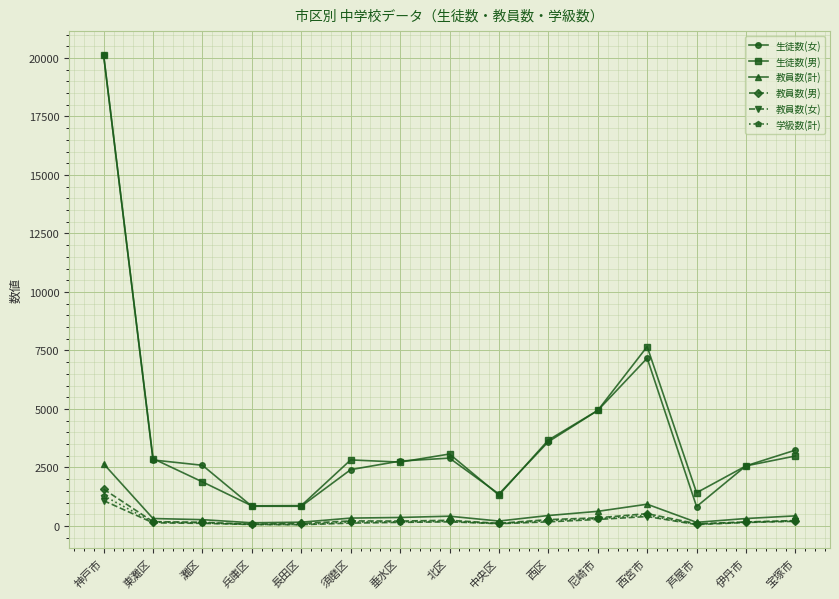

What are all the series names shown in the legend?

生徒数(女), 生徒数(男), 教員数(計), 教員数(男), 教員数(女), 学級数(計)